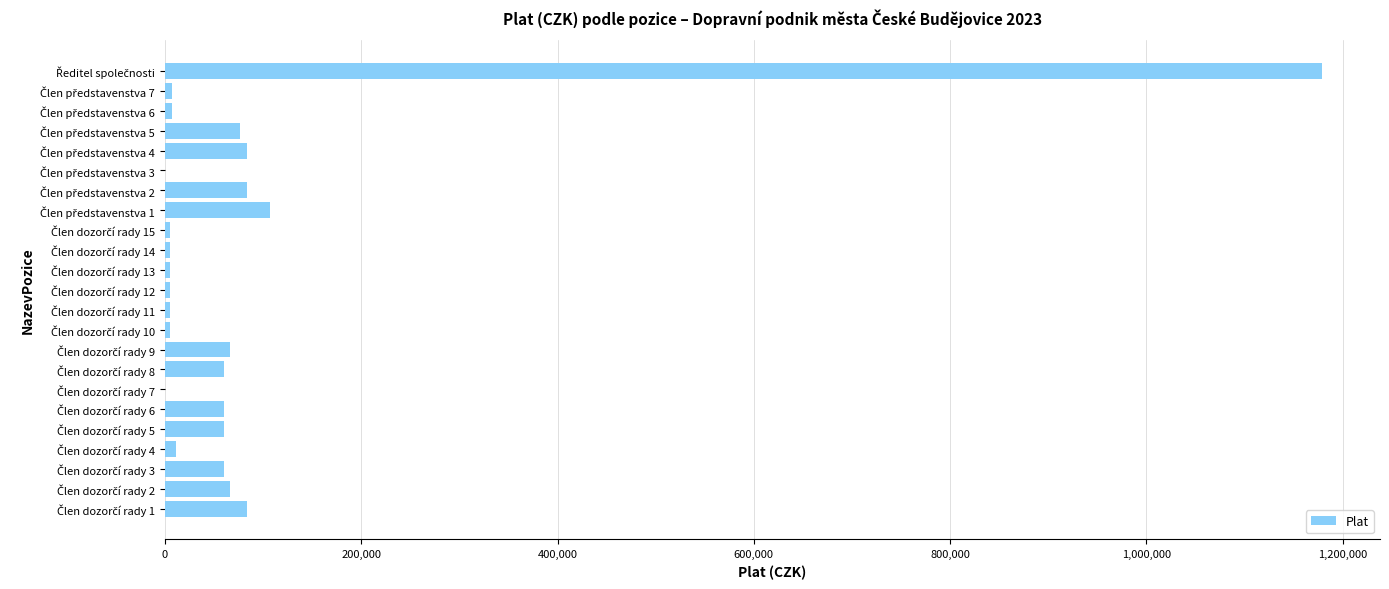

What is the sum of all values?

2046447